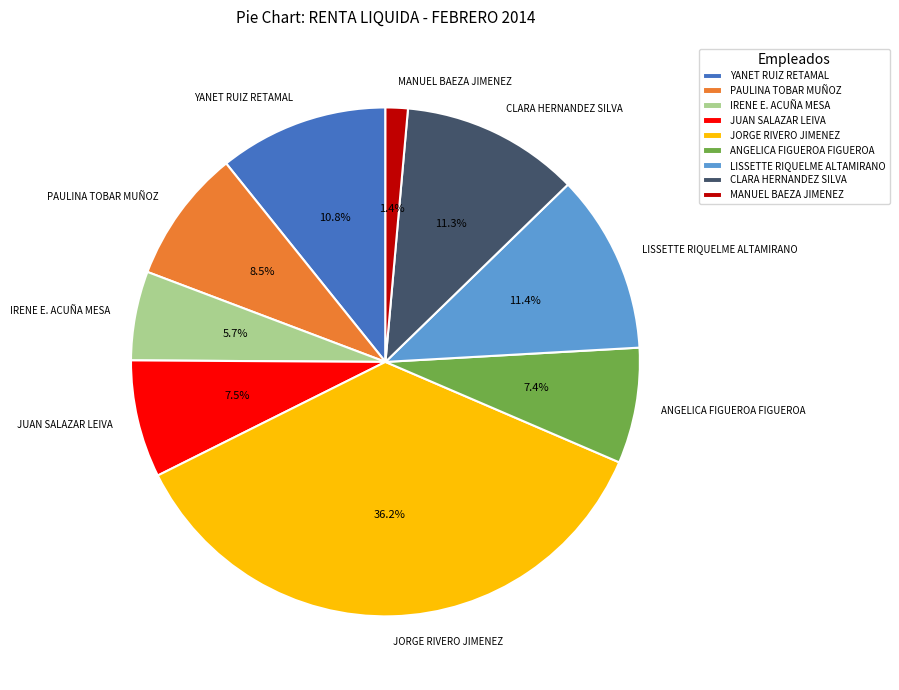

What percentage do YANET RUIZ RETAMAL and MANUEL BAEZA JIMENEZ together represent?

12.2%